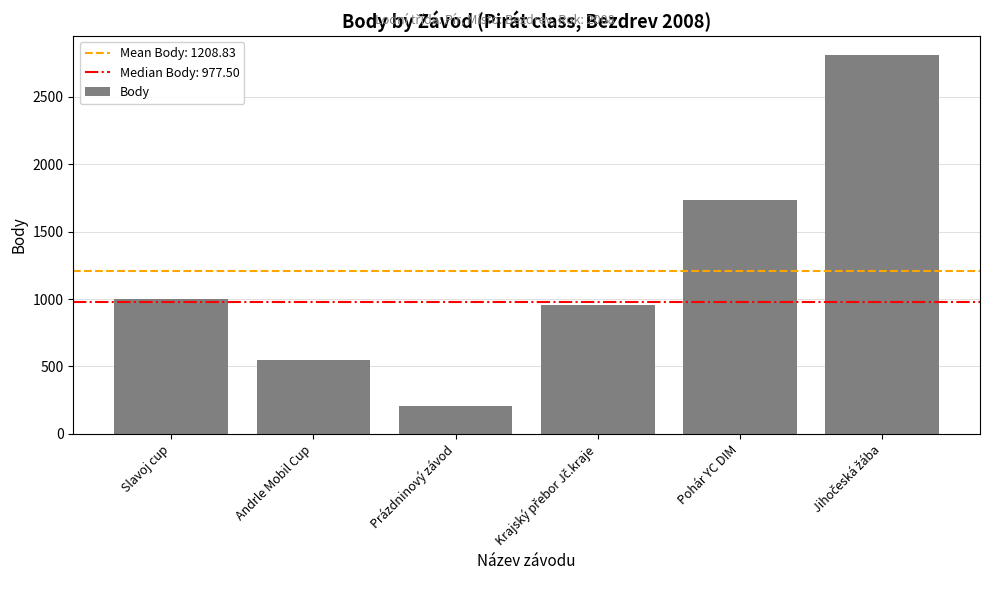

What is the minimum value shown in the chart?

202